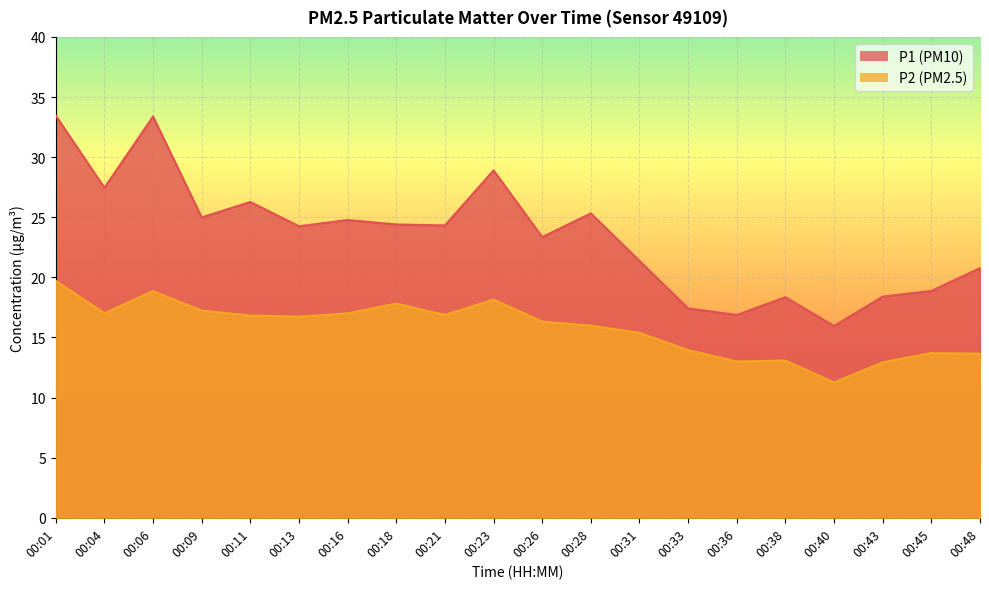

At which category is the sum across all series the highest?

00:01